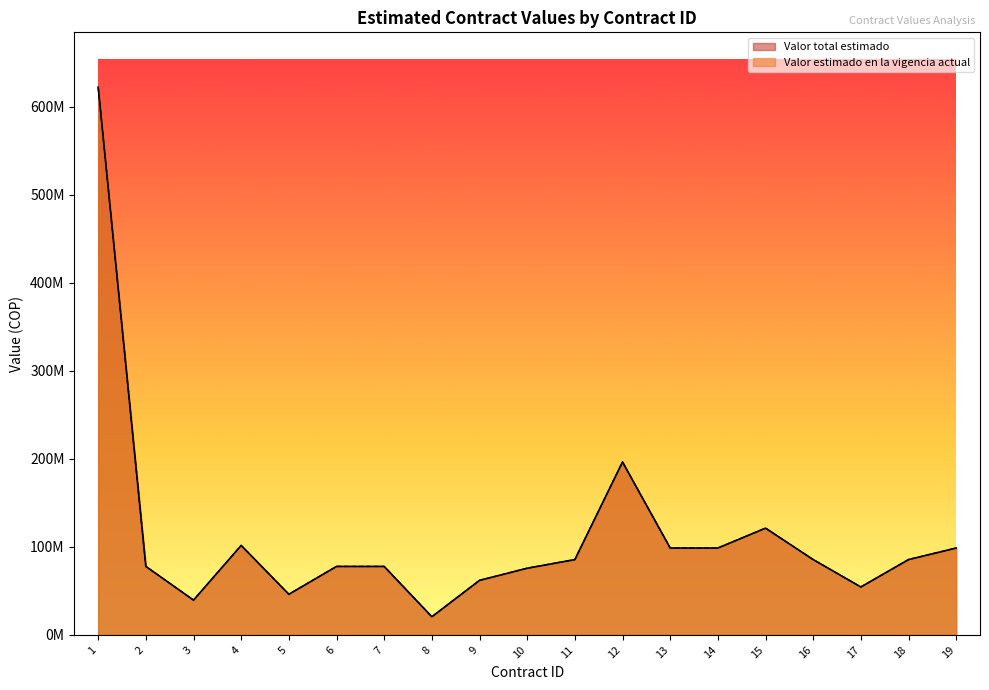

The Valor total estimado series shows 98661368 at 19. True or false?

True